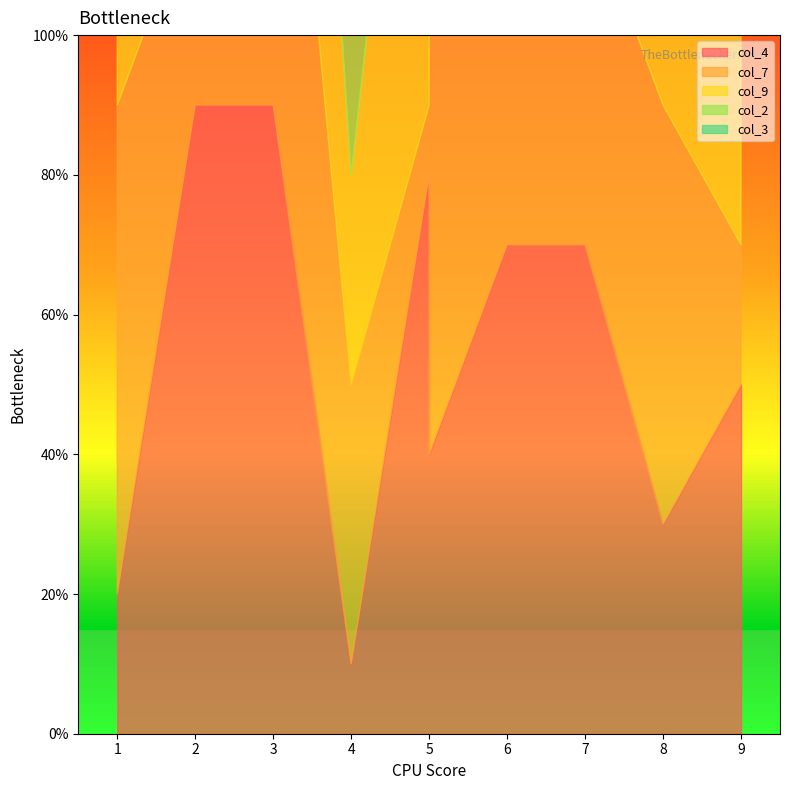

How many col_4 values are between 3 and 8?

6